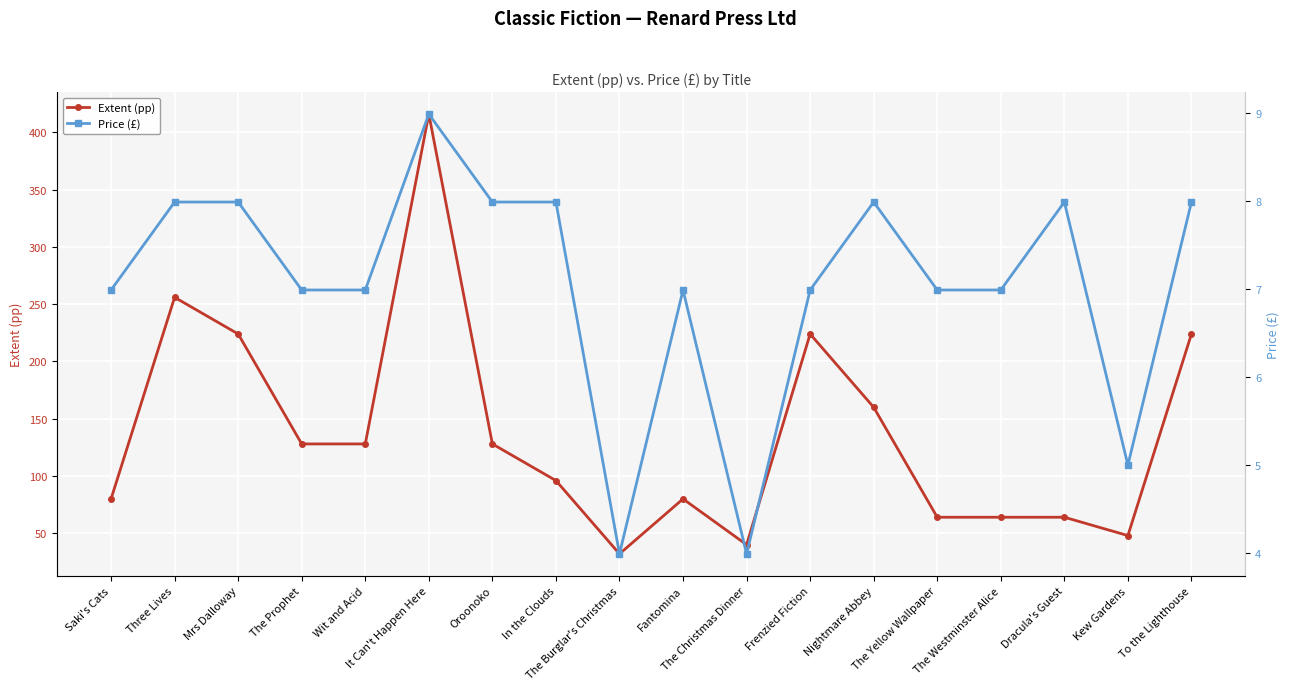

What is the sum of the Price (£) values at Wit and Acid and Oroonoko?

15.0